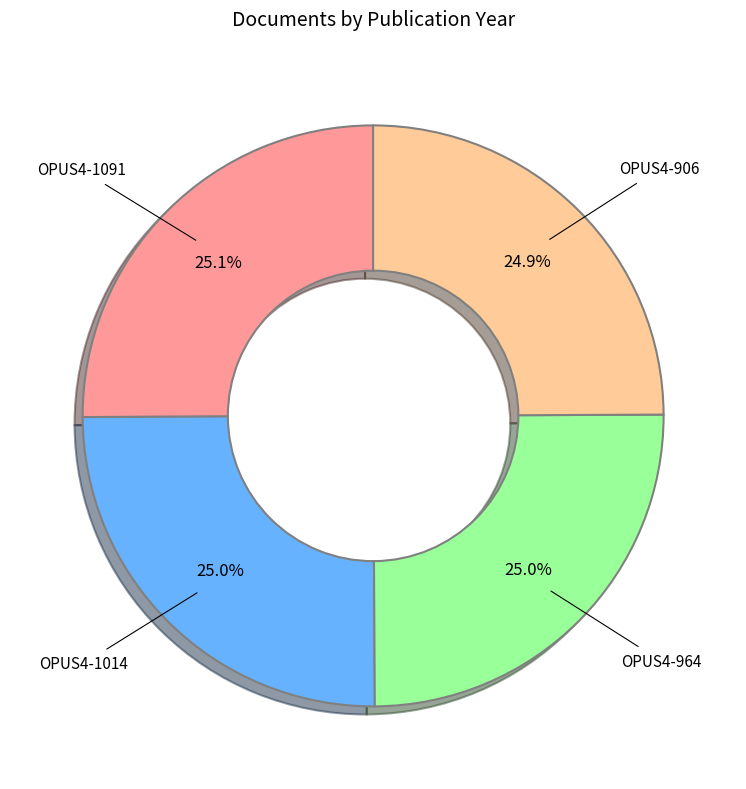

Is there any slice that represents more than half of the pie?

No